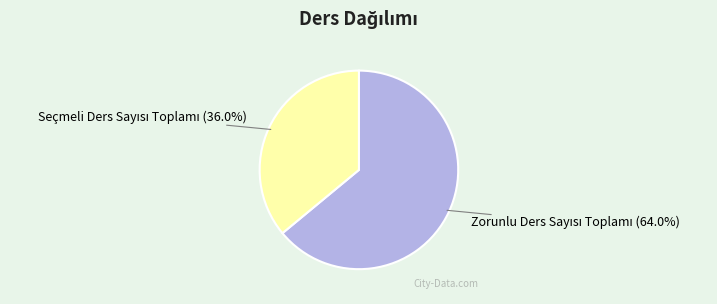

Is there any slice that represents more than half of the pie?

Yes